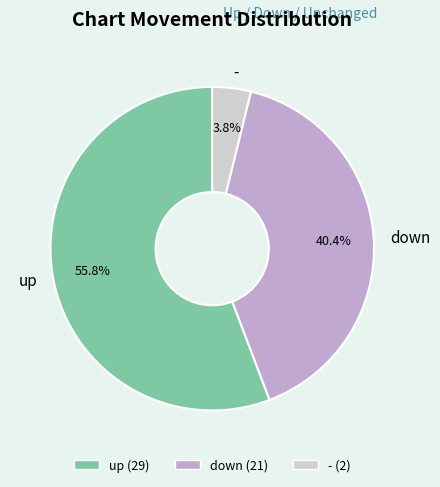

Rank the categories by value from highest to lowest.

up, down, -